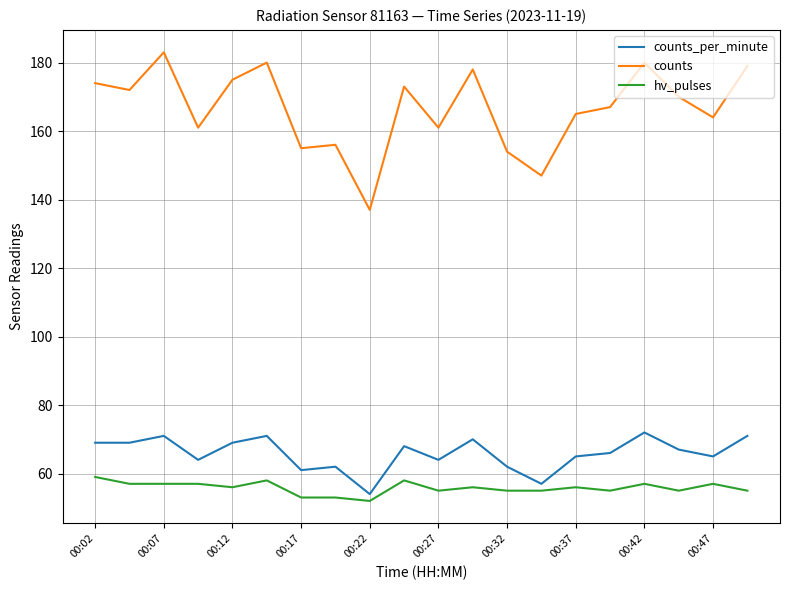

True or false: counts and hv_pulses intersect in this chart.

False